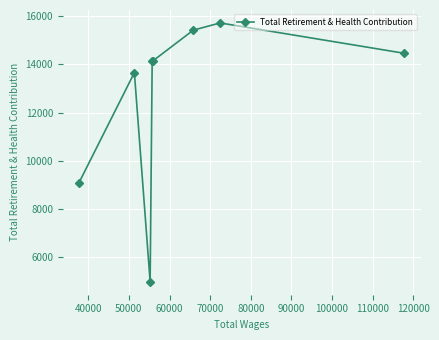

How many data points are less than 14139?

3